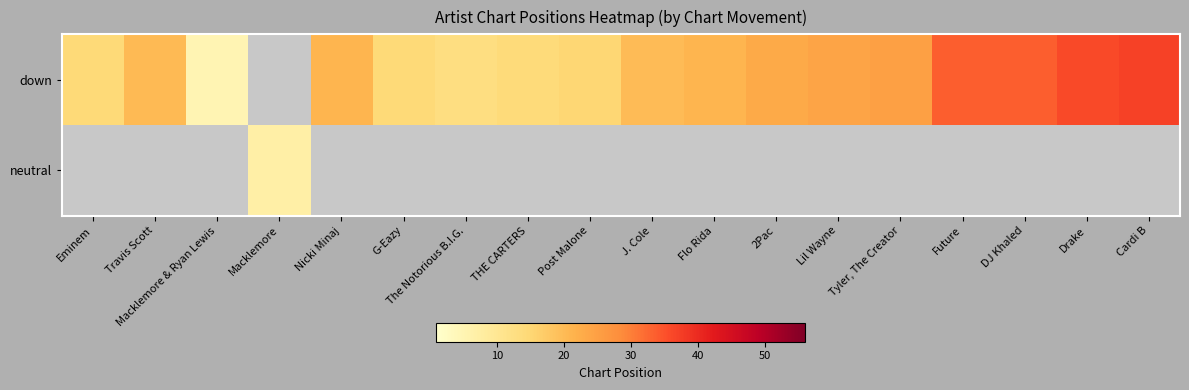

How many distinct data groups are displayed?

2